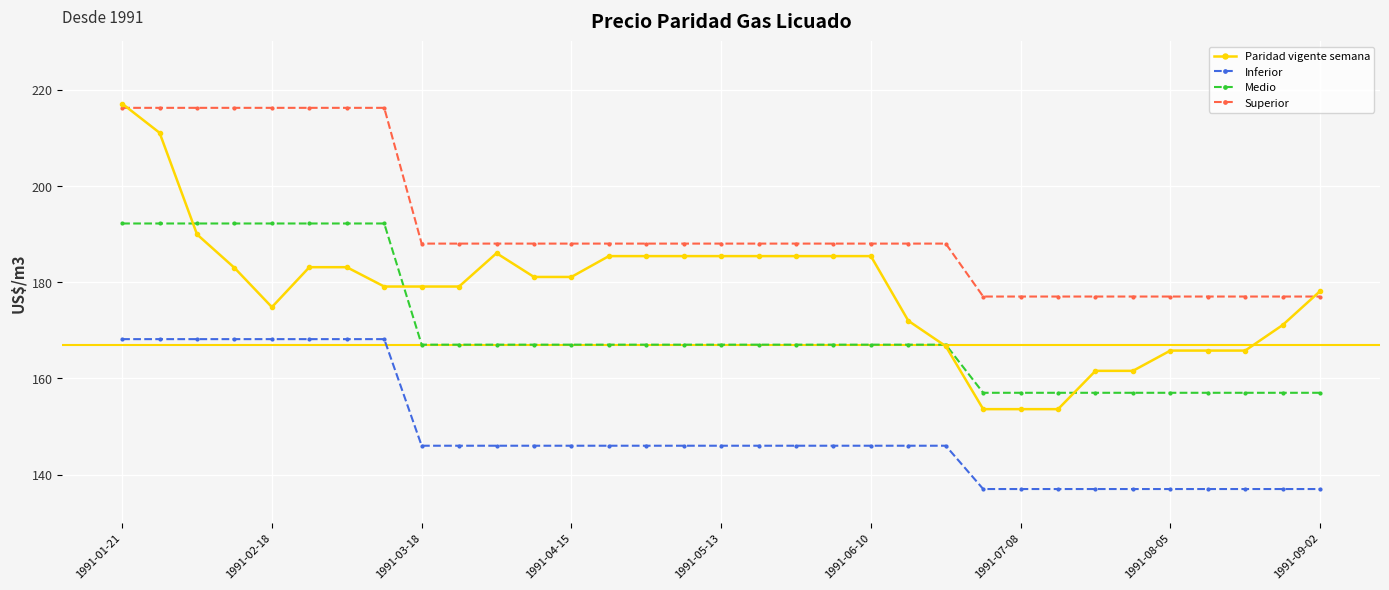

What is the value of the Inferior point at the 28th from the left?

137.0